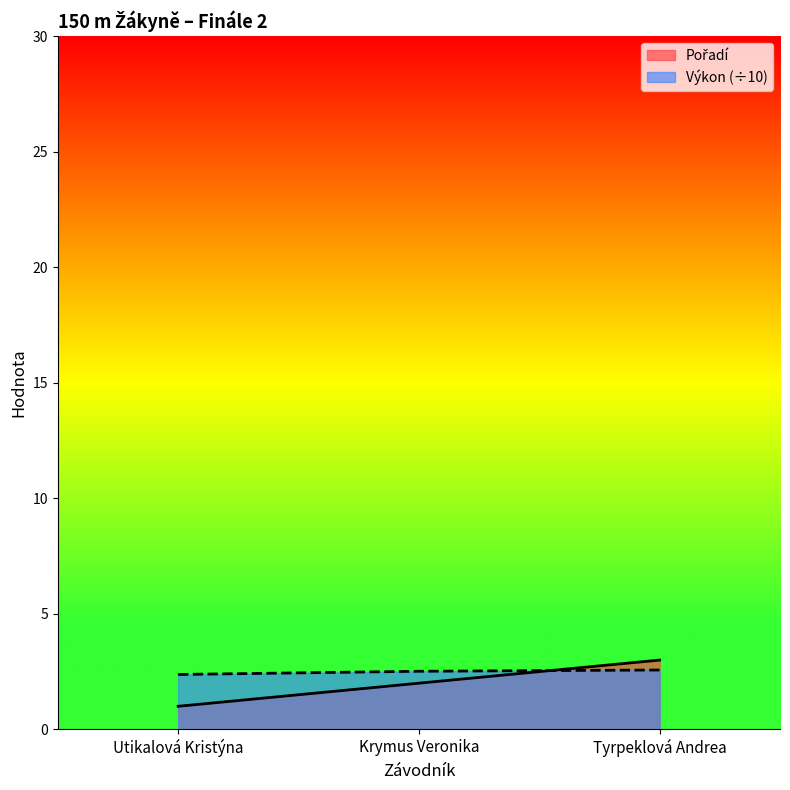

Rank the series by their maximum value, from highest to lowest.

Pořadí, Výkon